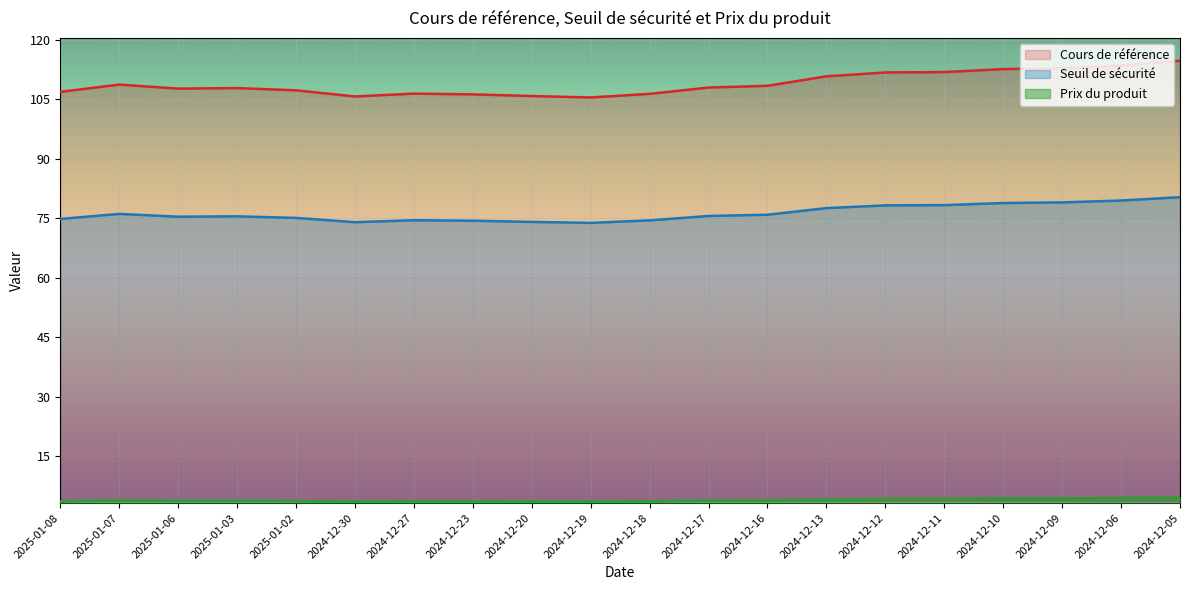

What is the difference between the highest and lowest values at 2024-12-19?

102.0